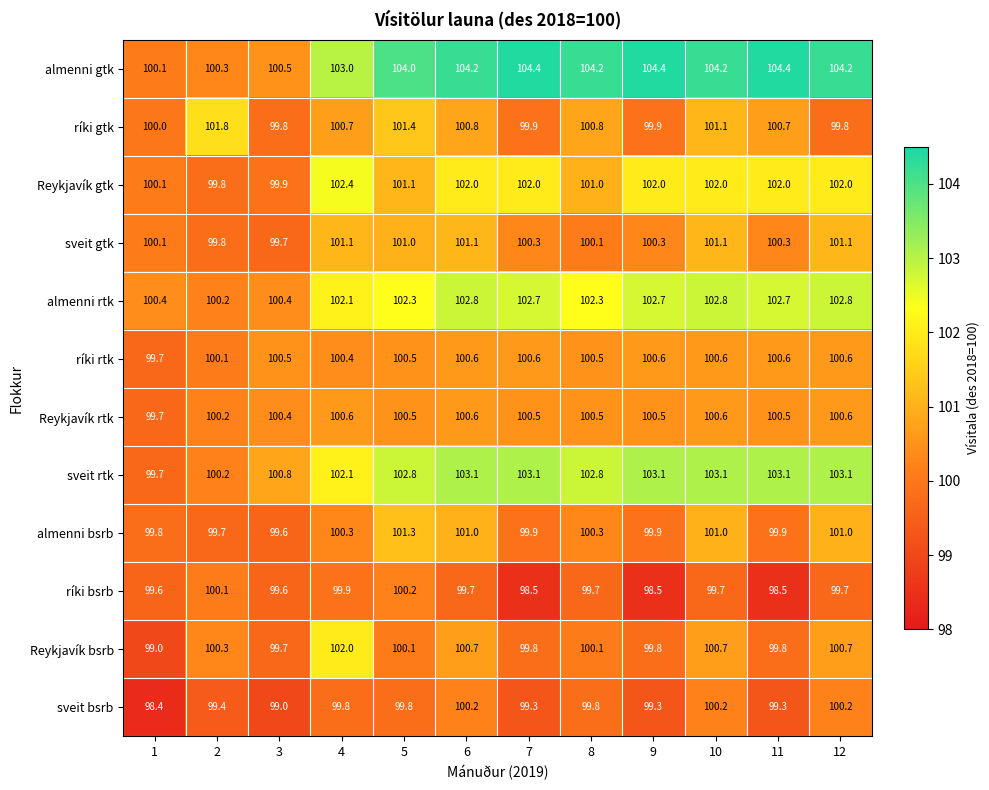

Where is Reykjavík gtk nearest to the value 101?

8